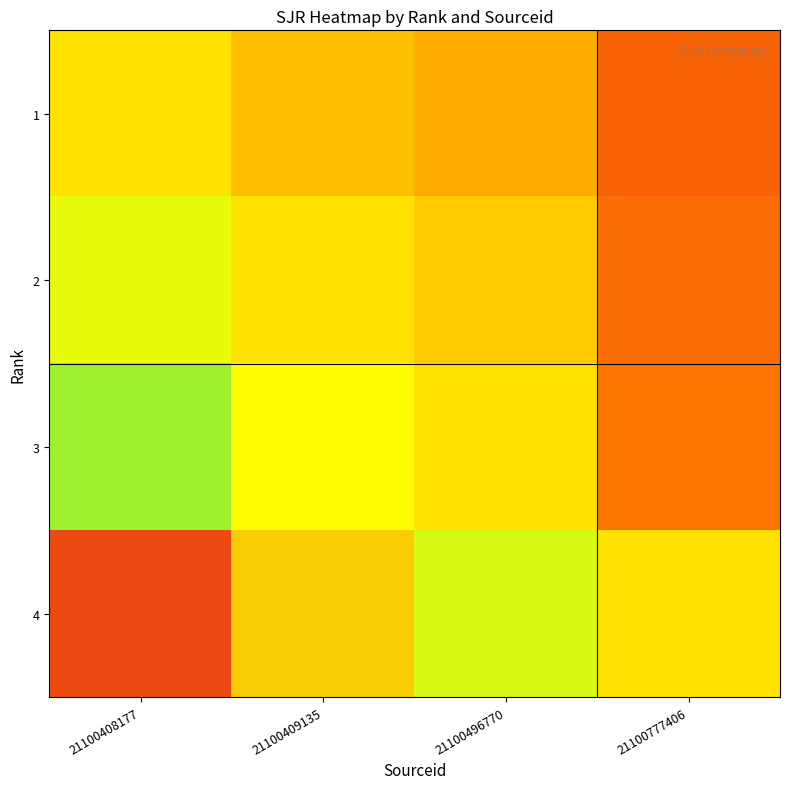

Reading left to right, extract all data points from this chart.

1: 21100408177=1.0	21100409135=0.9	21100496770=0.8	21100777406=0.5
2: 21100408177=1.1	21100409135=1.0	21100496770=0.9	21100777406=0.5
3: 21100408177=1.2	21100409135=1.1	21100496770=1.0	21100777406=0.6
4: 21100408177=2.1	21100409135=1.9	21100496770=1.7	21100777406=1.0